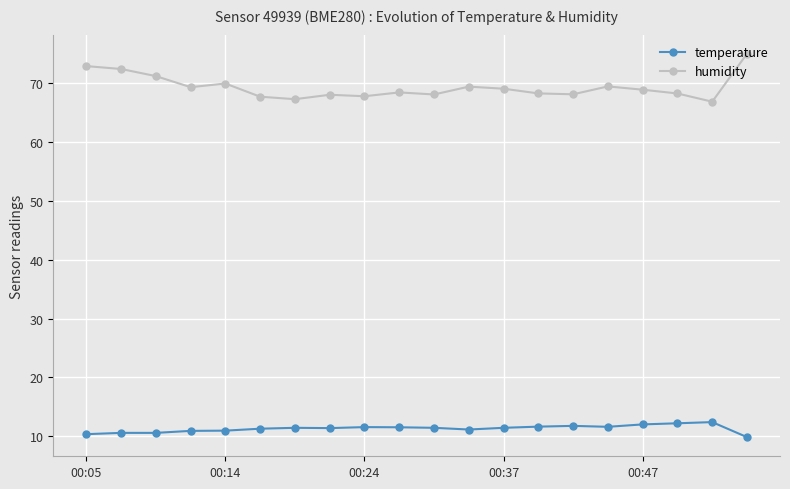

True or false: temperature has more than 2 interior local peaks.

True